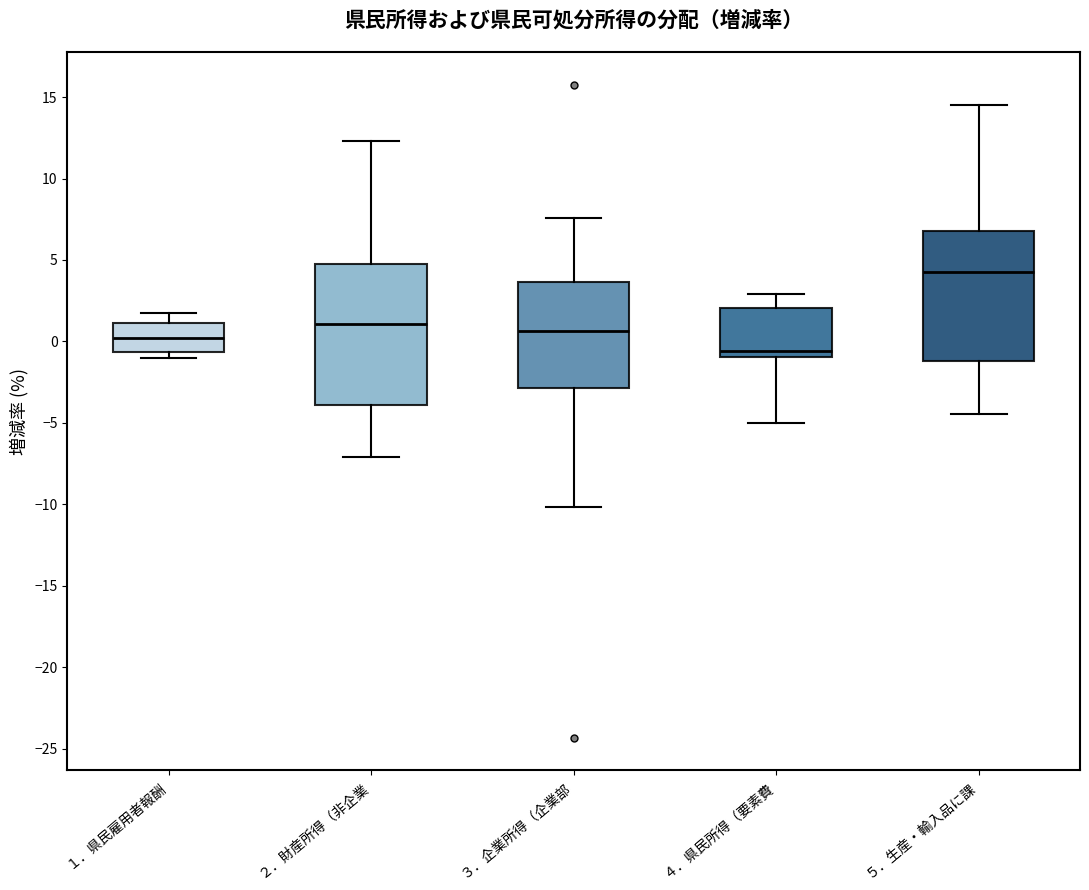

Comparing the boxes themselves (not the whiskers), which one is the tallest?

２．財産所得（非企業